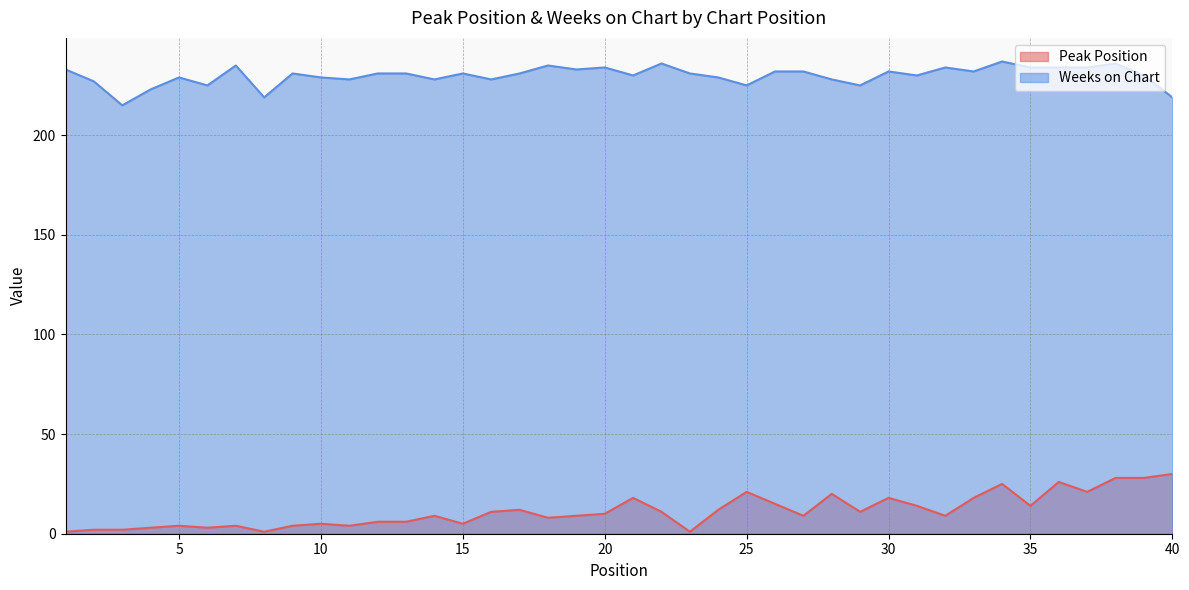

What are all the series names shown in the legend?

Peak Position, Weeks on Chart